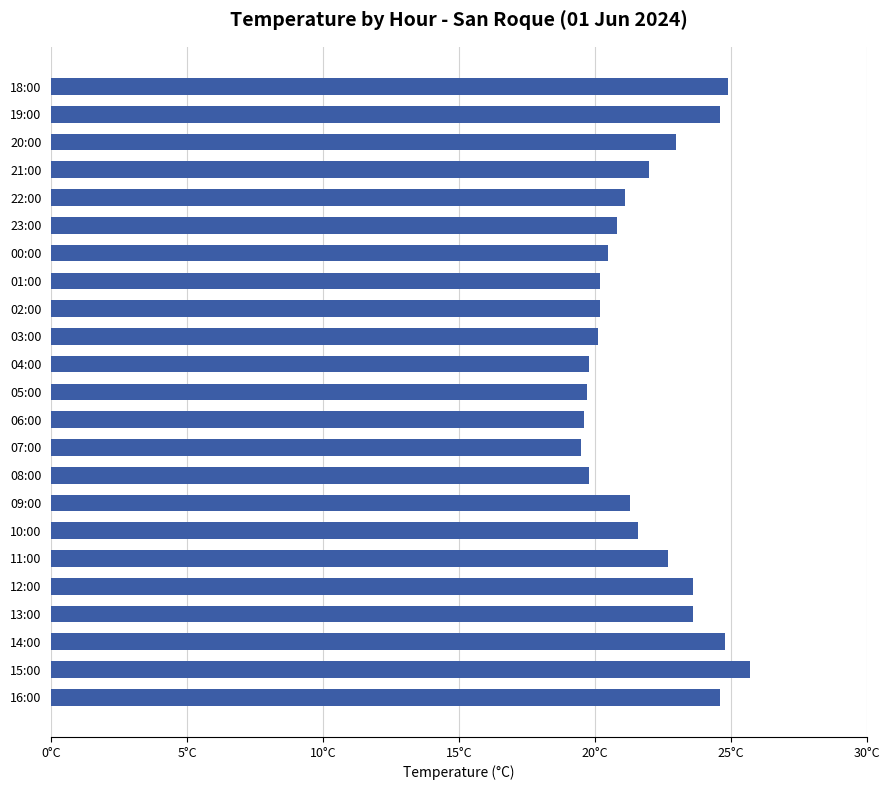

How many data points are less than 21?

10